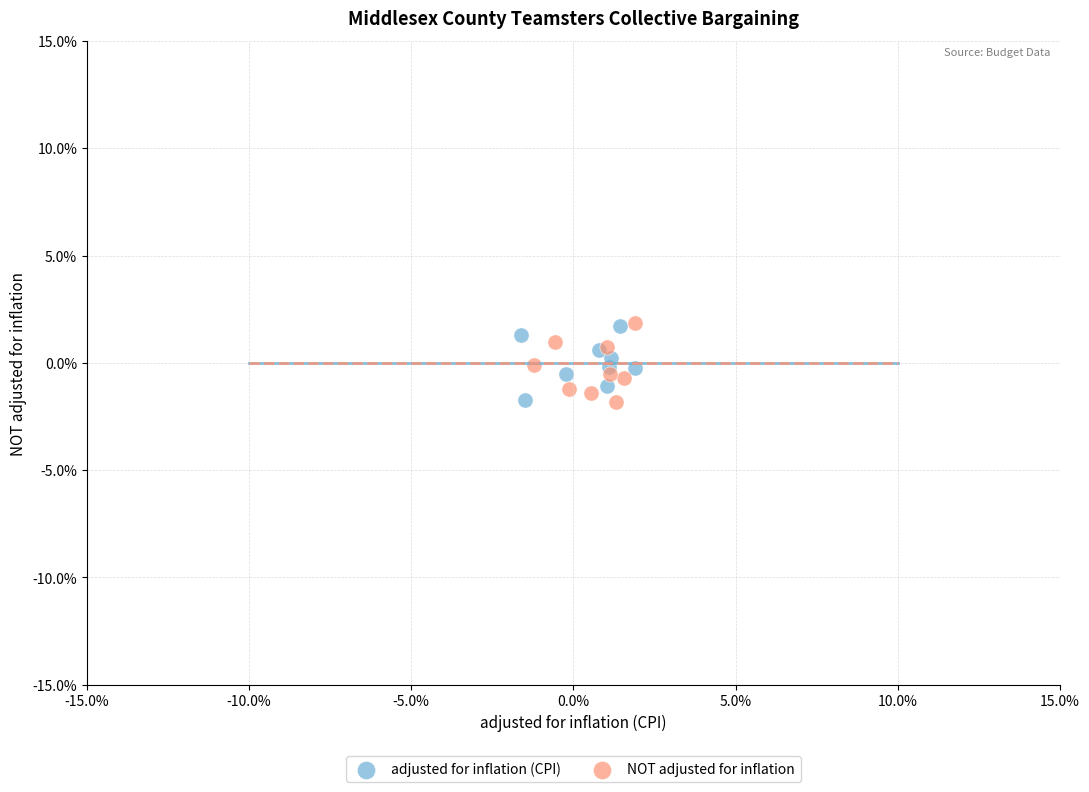

What are all the series names shown in the legend?

adjusted for inflation (CPI), NOT adjusted for inflation